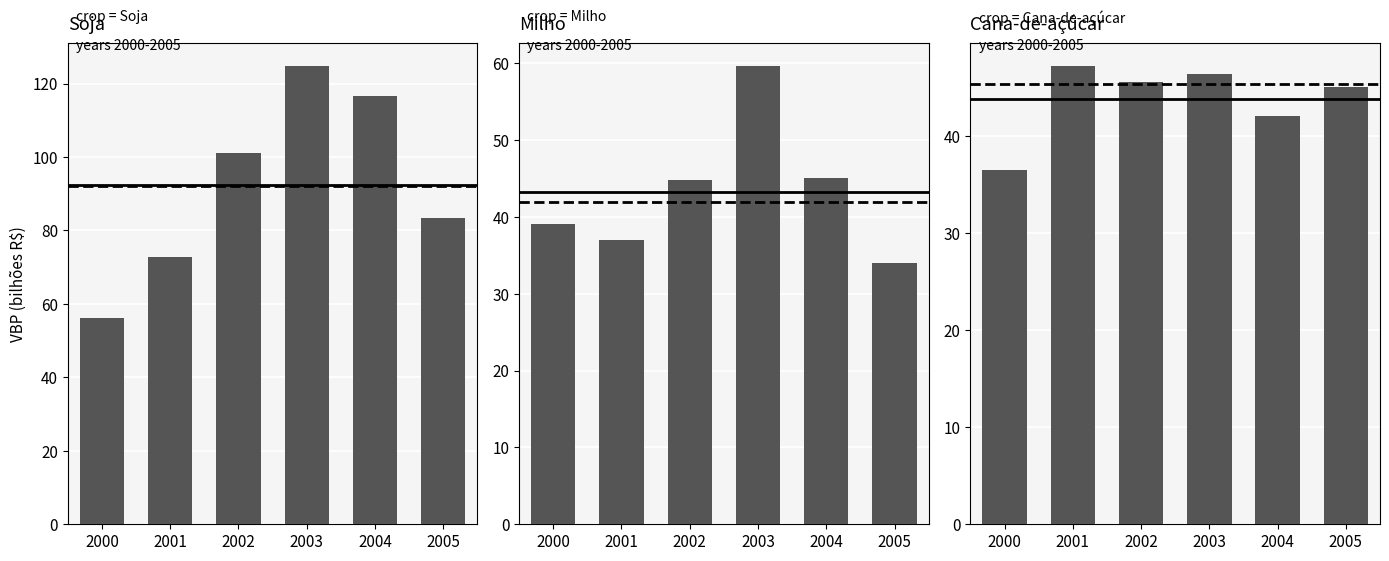

Which category has the lowest value in the Cana-de-açúcar series?

2000